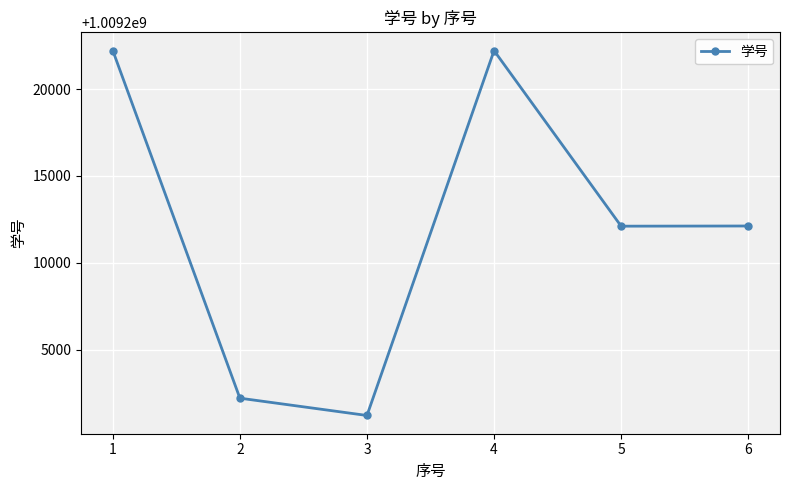

How many values are below 1009212121?

3